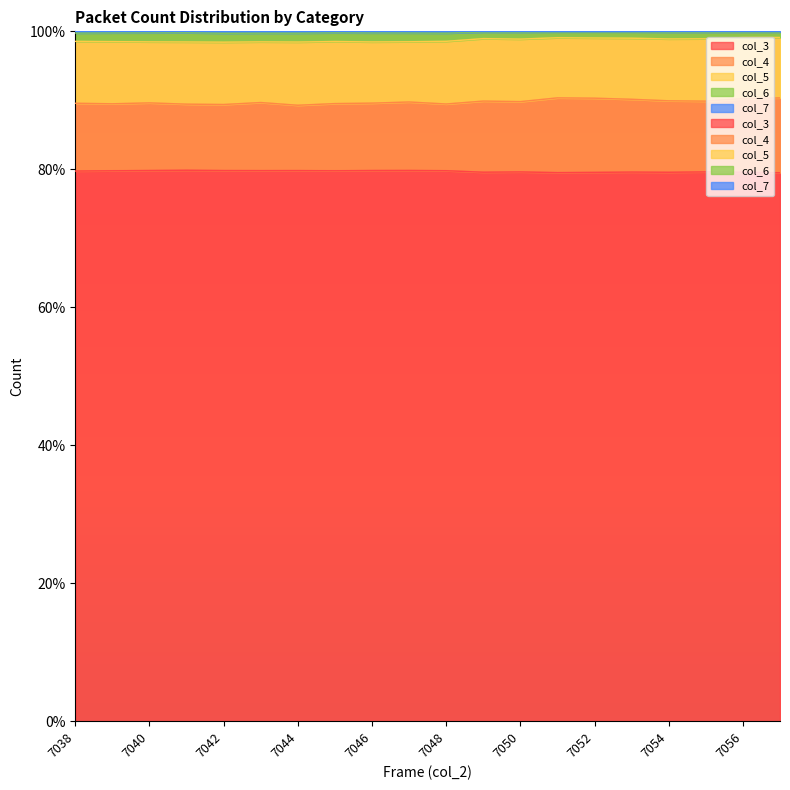

Rank the categories by col_7 value from highest to lowest.

7052, 7053, 7051, 7057, 7056, 7049, 7054, 7055, 7050, 7041, 7045, 7040, 7039, 7046, 7047, 7038, 7043, 7048, 7044, 7042